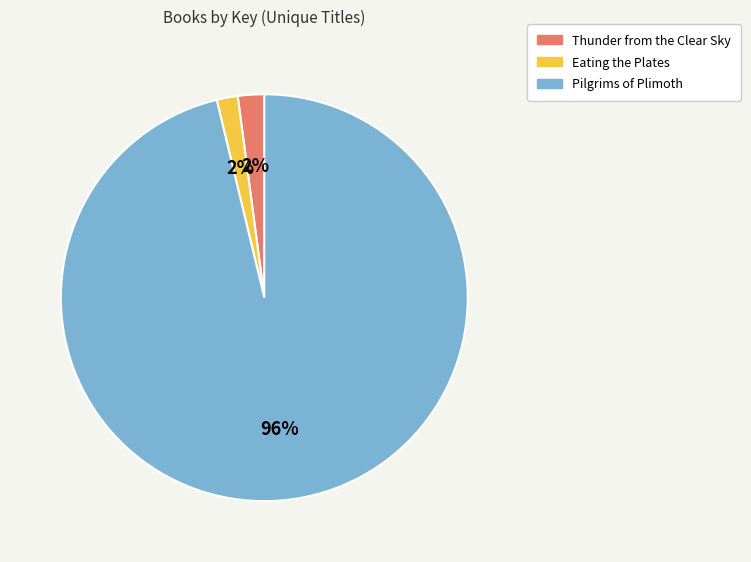

What is the largest slice in the pie chart?

Pilgrims of Plimoth